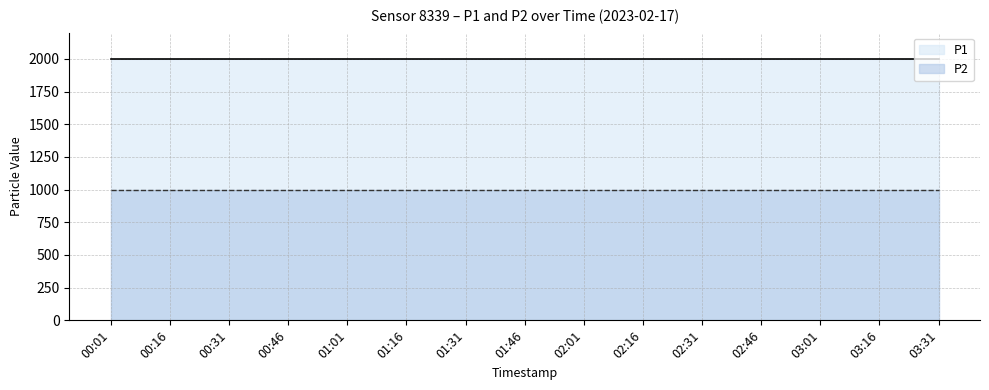

At how many categories does at least one series exceed 1812?

15